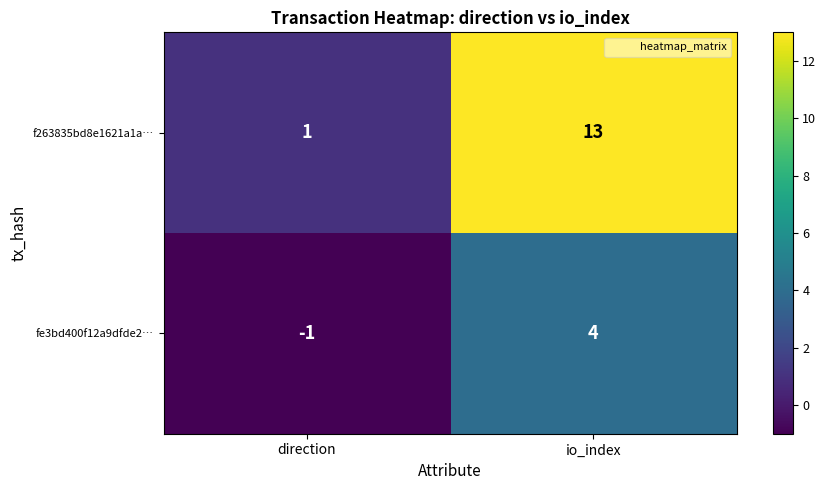

What is the total value across all series at io_index?

17